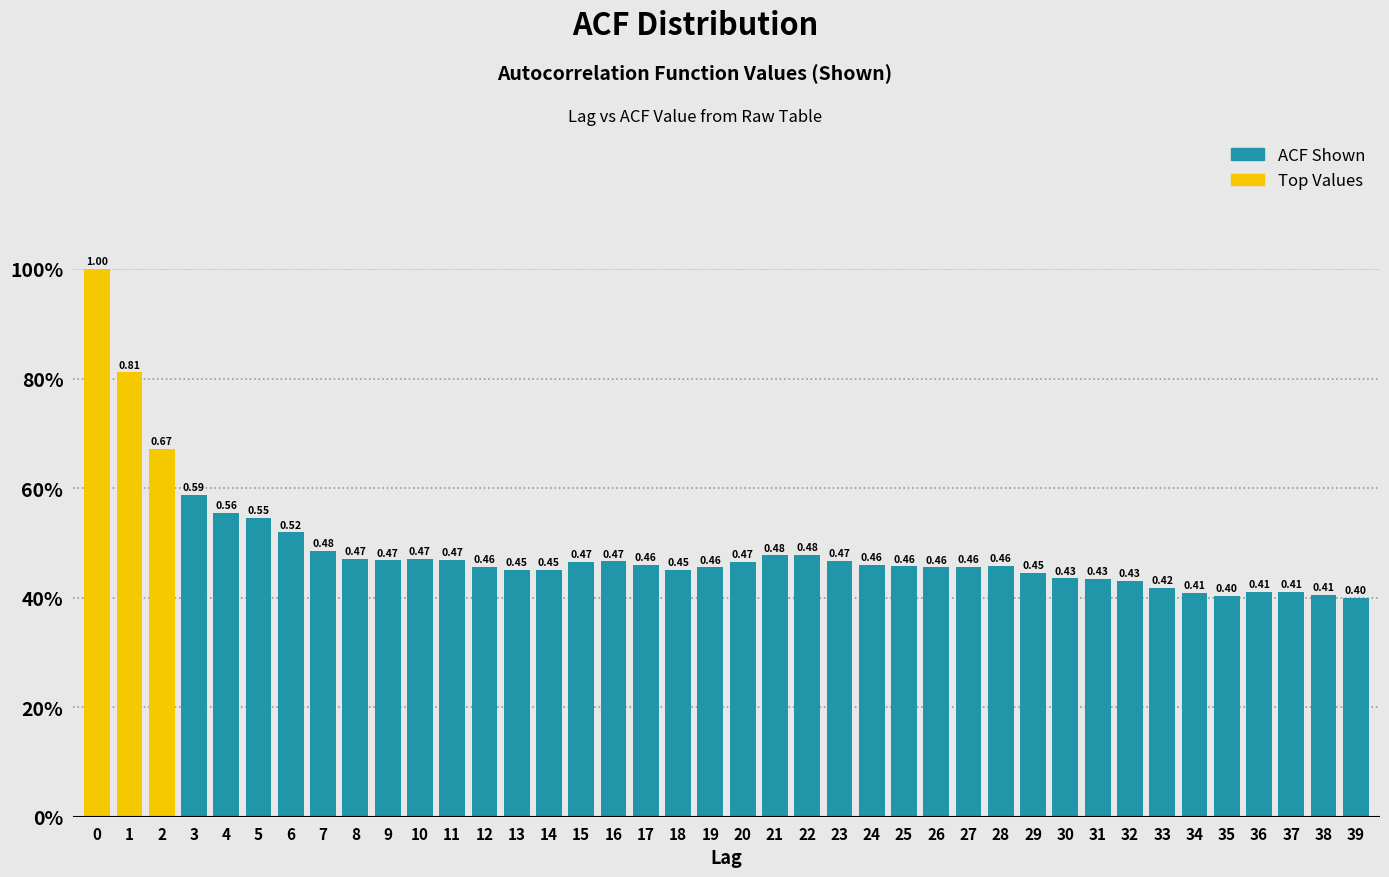

Does the chart contain any negative values?

No